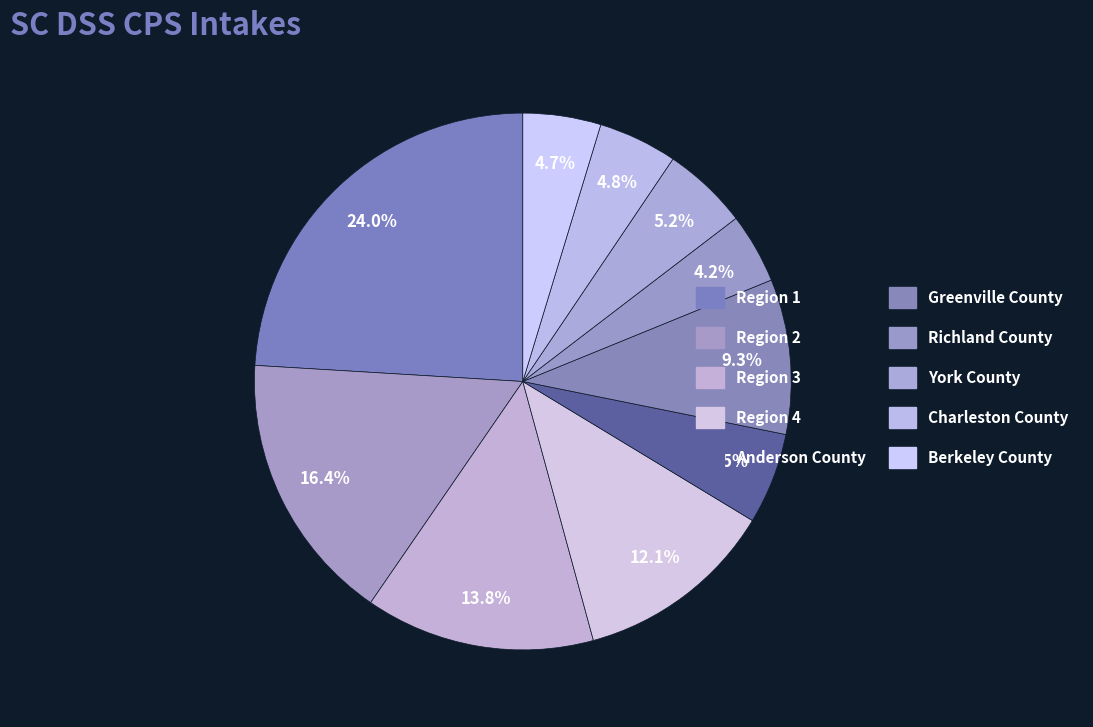

To the nearest percent, what is the difference between the Region 3 and York County slice percentages?

9%